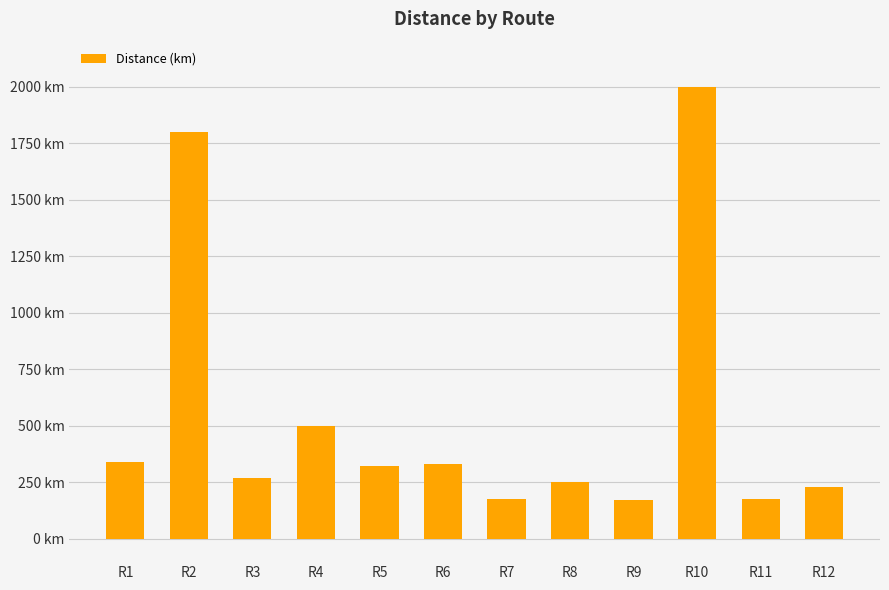

Is it true that the value at R12 is 67?

False